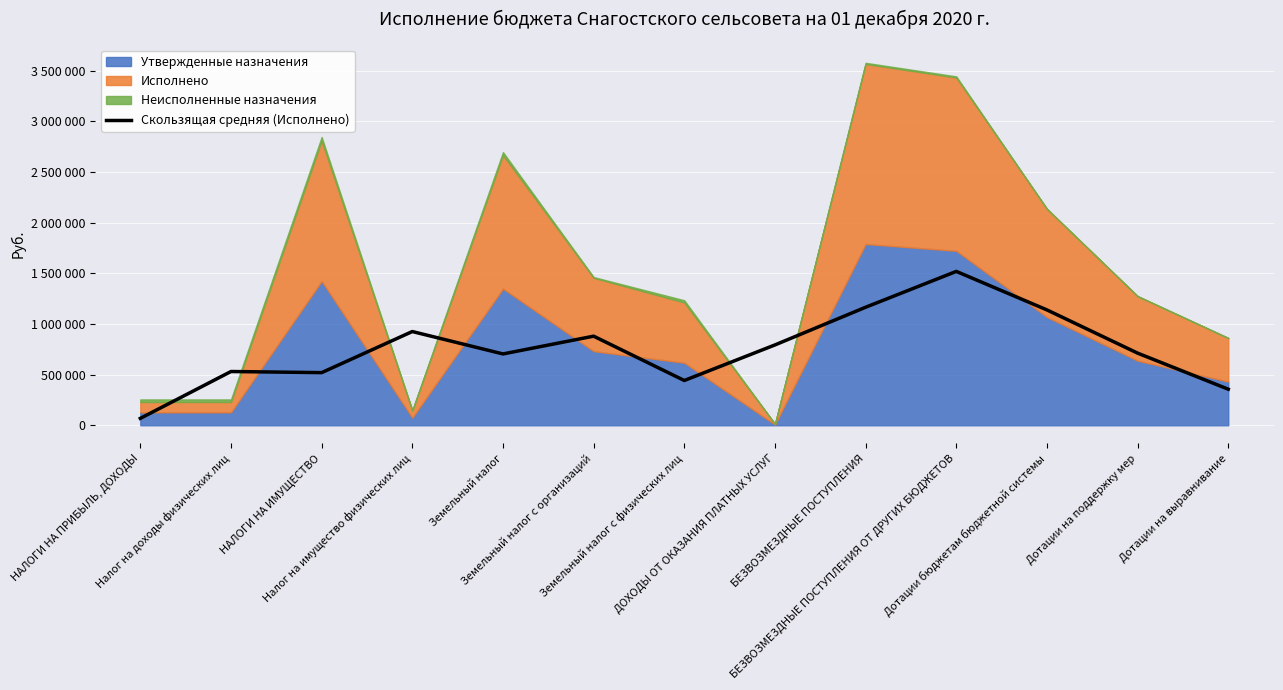

What position from the right is Земельный налог с организаций?

8